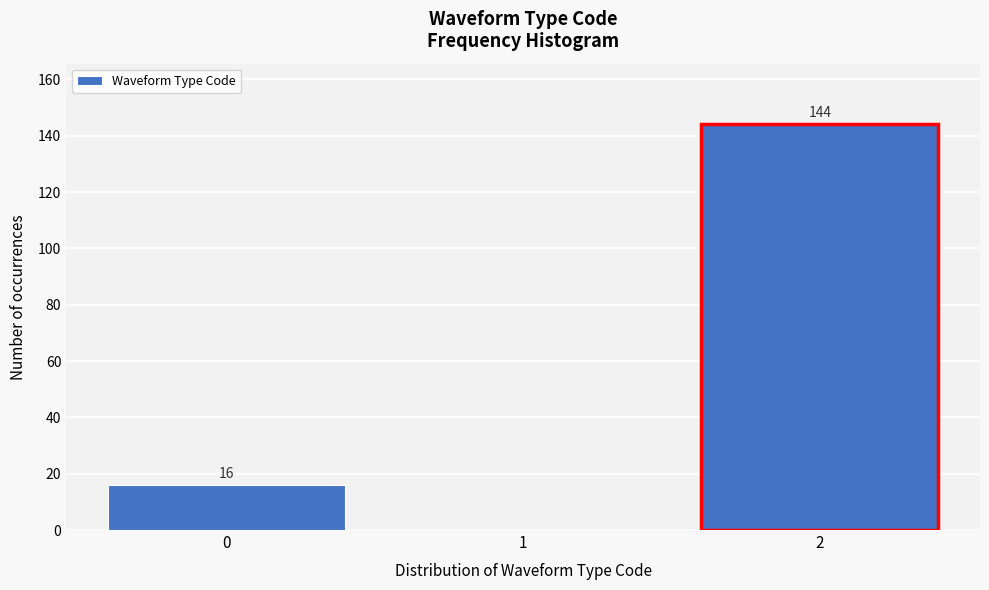

Reading left to right, what are all the values shown in this chart?

0=16	1=0	2=144